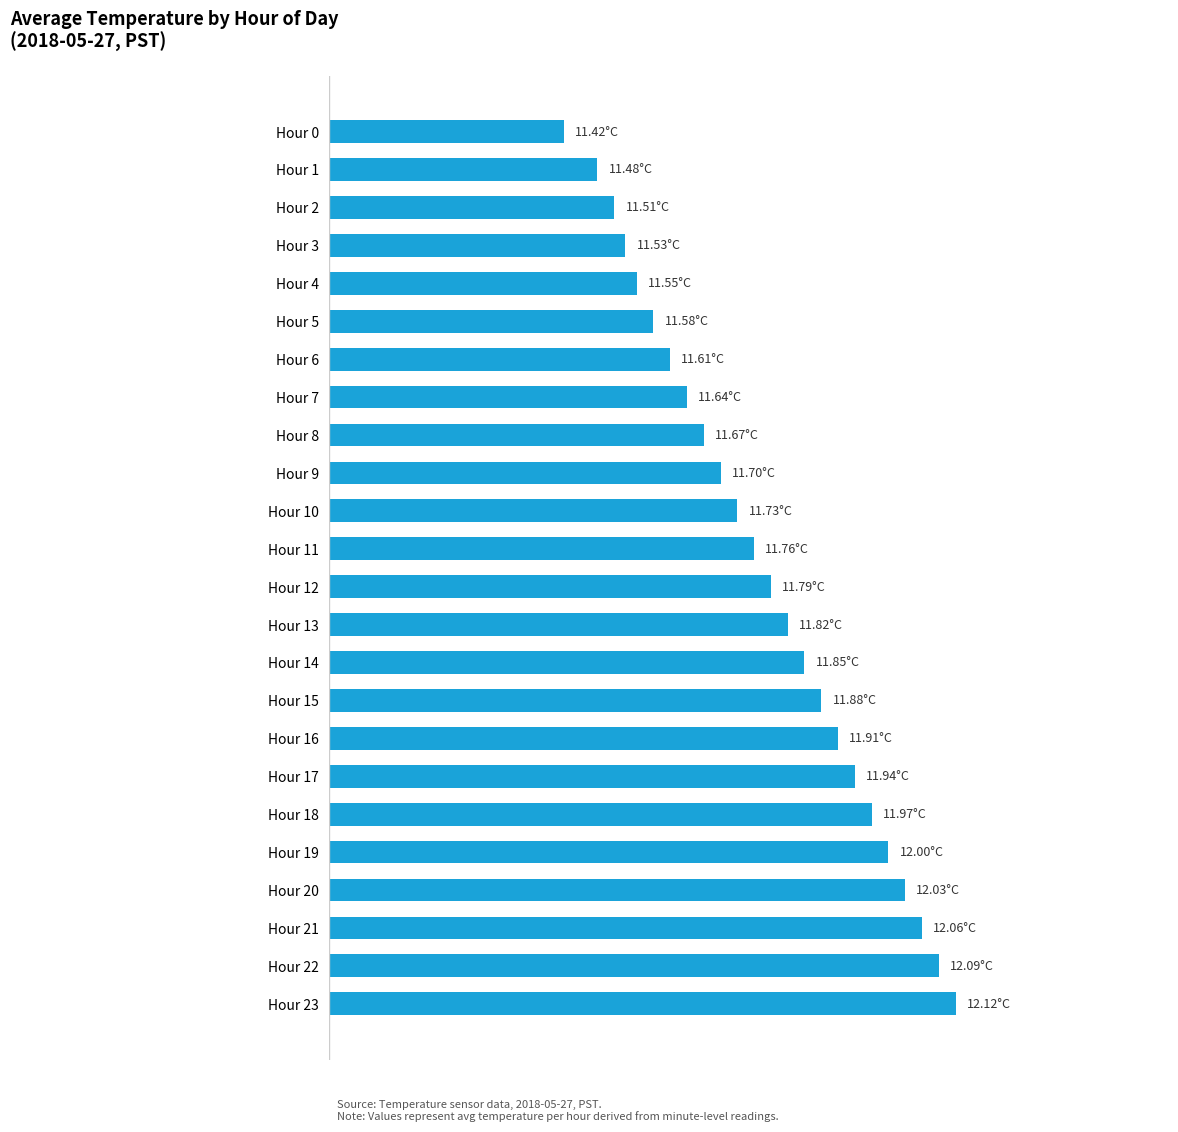

Are the bars horizontal?

Yes